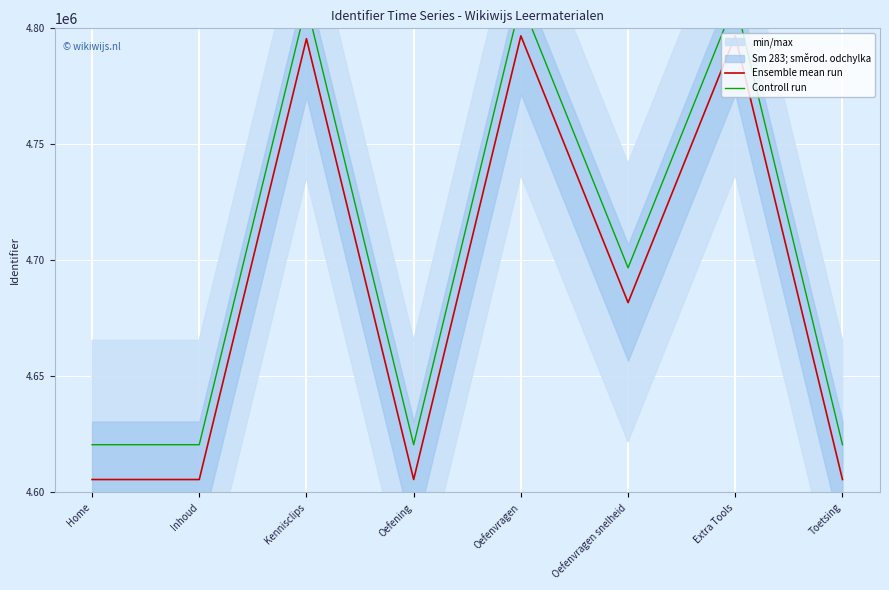

Where is Controll run nearest to the value 4716170?

Oefenvragen snelheid